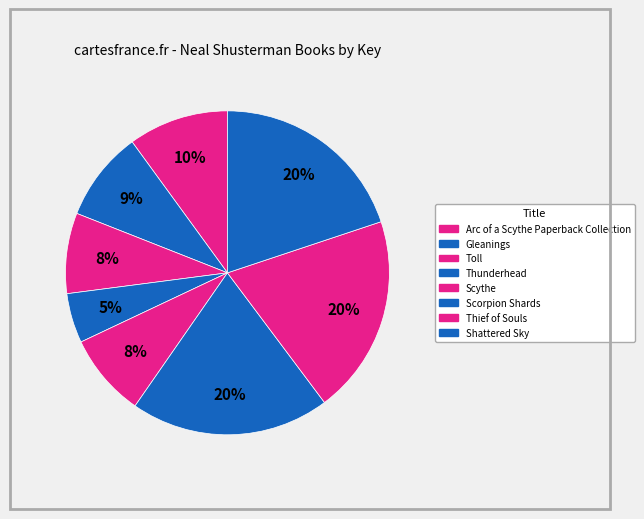

To the nearest percent, what is the average slice percentage?

12%